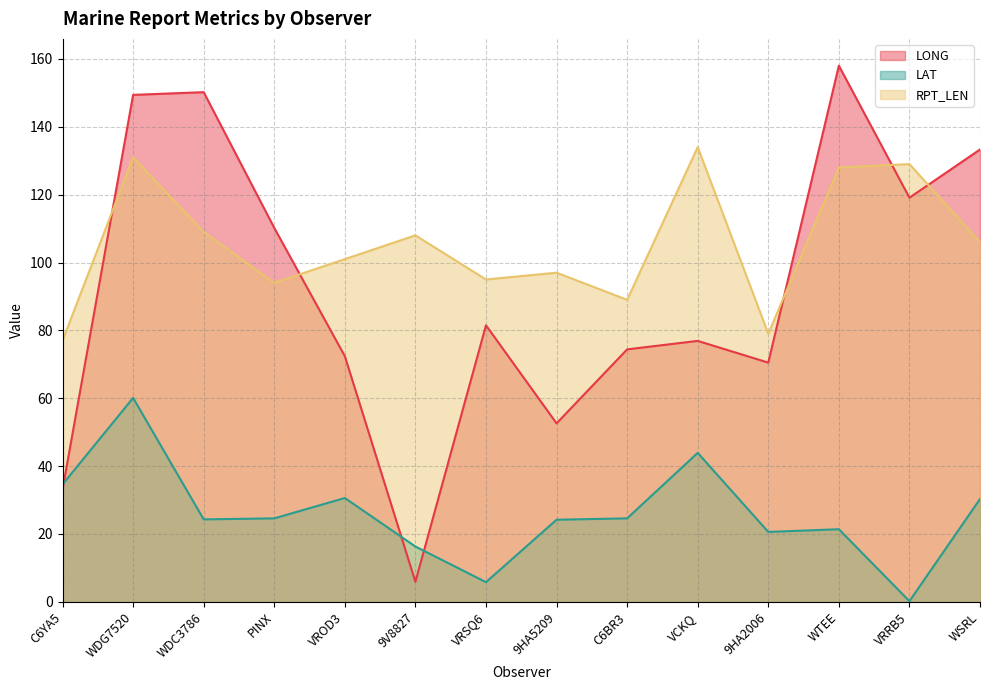

Reading left to right, what are all the values shown in this chart?

LONG: C6YA5=33.1	WDG7520=149.4	WDC3786=150.2	PINX=110.2	VROD3=72.4	9V8827=5.9	VRSQ6=81.5	9HA5209=52.6	C6BR3=74.4	VCKQ=76.9	9HA2006=70.5	WTEE=158.0	VRRB5=119.1	WSRL=133.3
LAT: C6YA5=34.6	WDG7520=60.1	WDC3786=24.3	PINX=24.6	VROD3=30.6	9V8827=16.3	VRSQ6=5.8	9HA5209=24.2	C6BR3=24.6	VCKQ=43.9	9HA2006=20.6	WTEE=21.4	VRRB5=0.2	WSRL=30.3
RPT_LEN: C6YA5=77.0	WDG7520=131.0	WDC3786=109.0	PINX=94.0	VROD3=101.0	9V8827=108.0	VRSQ6=95.0	9HA5209=97.0	C6BR3=89.0	VCKQ=134.0	9HA2006=79.0	WTEE=128.0	VRRB5=129.0	WSRL=106.0